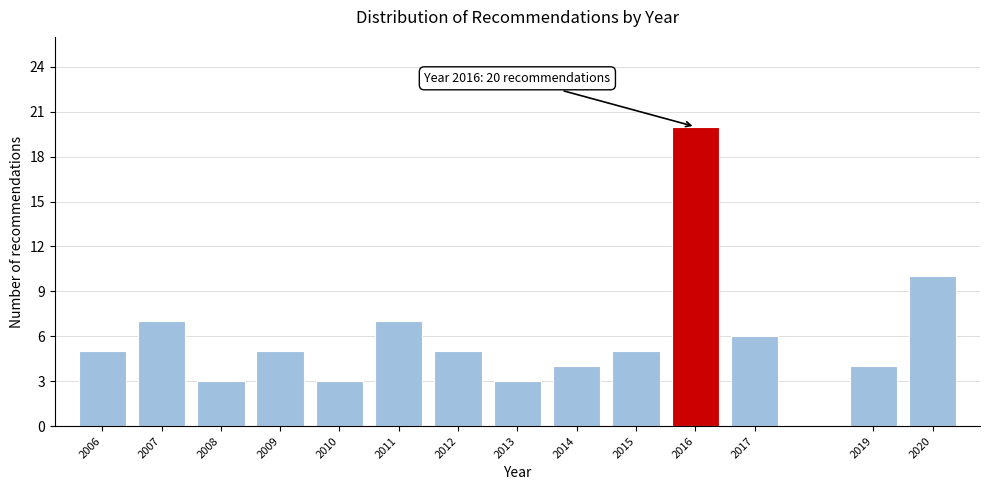

Reading left to right, what are all the values shown in this chart?

5	7	3	5	3	7	5	3	4	5	20	6	4	10